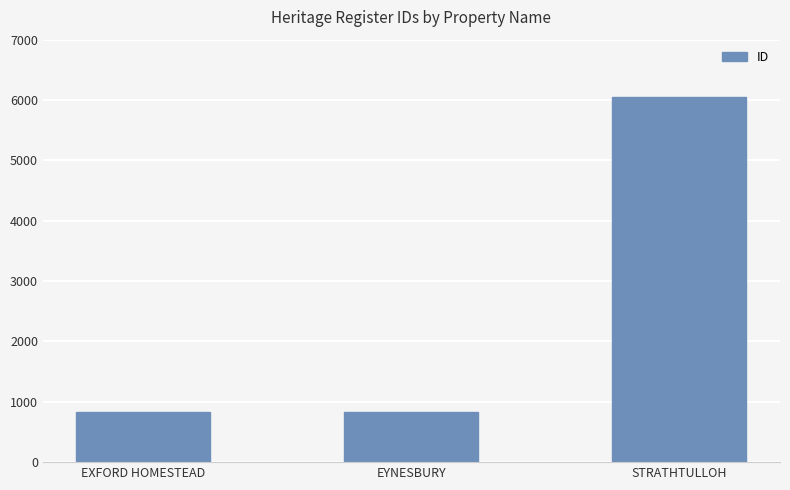

What is the value of the 3rd bar from the left?

6050